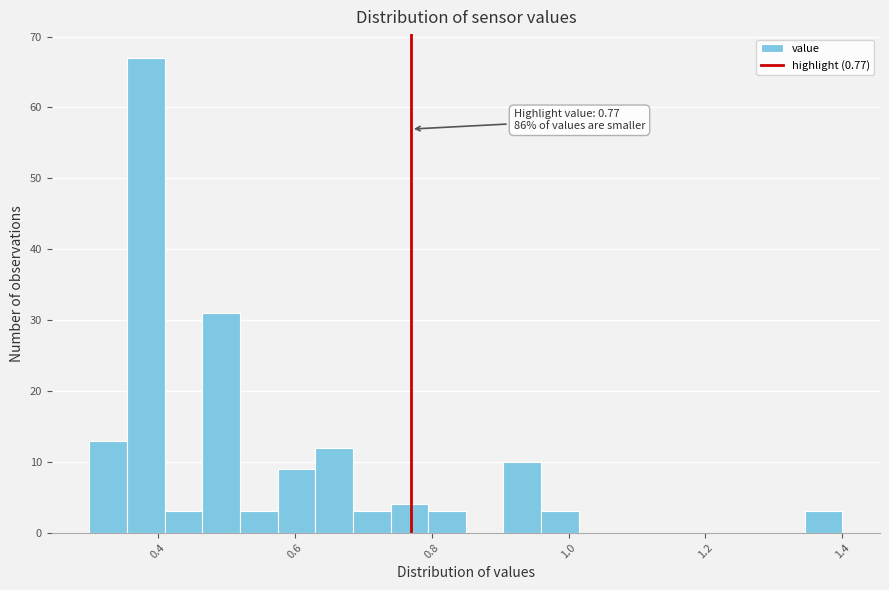

Read against the x-axis, roughly where is the centre of the tallest bar?

0.38